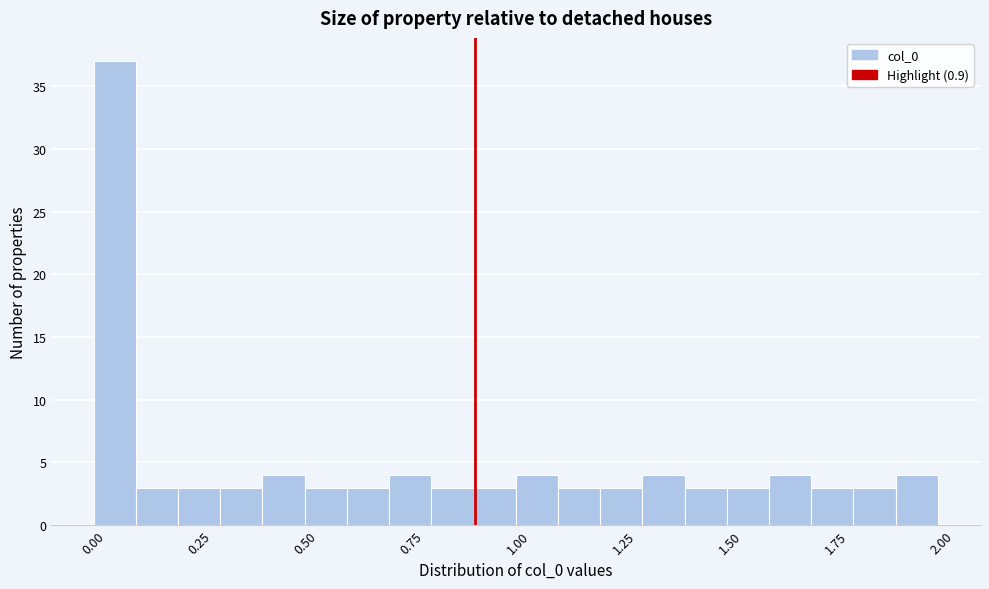

Around what value on the x-axis is the tallest bar? Give the approximate position of its centre, as read against the axis.

0.05